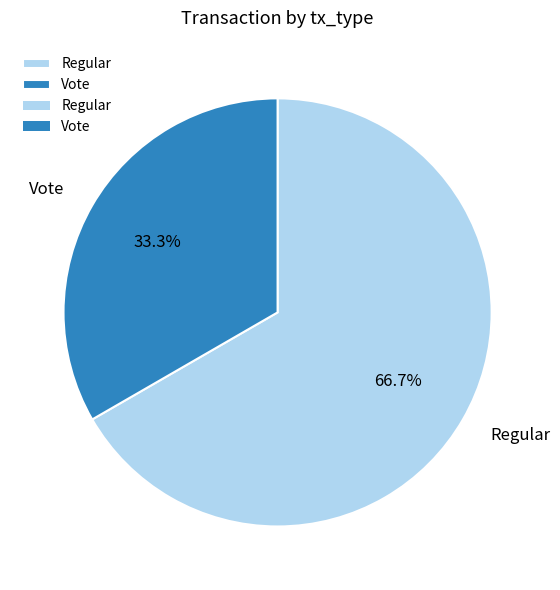

How many slices are in this pie chart?

2